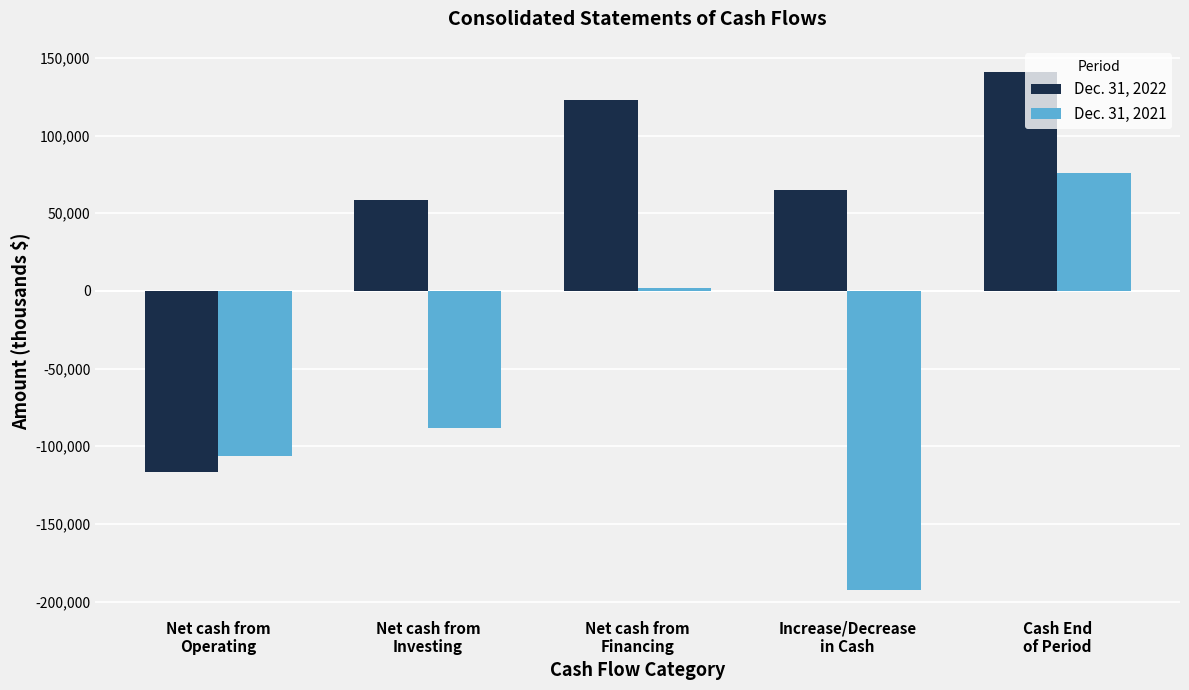

What is the average value of the Dec. 31, 2021 series?

-61819